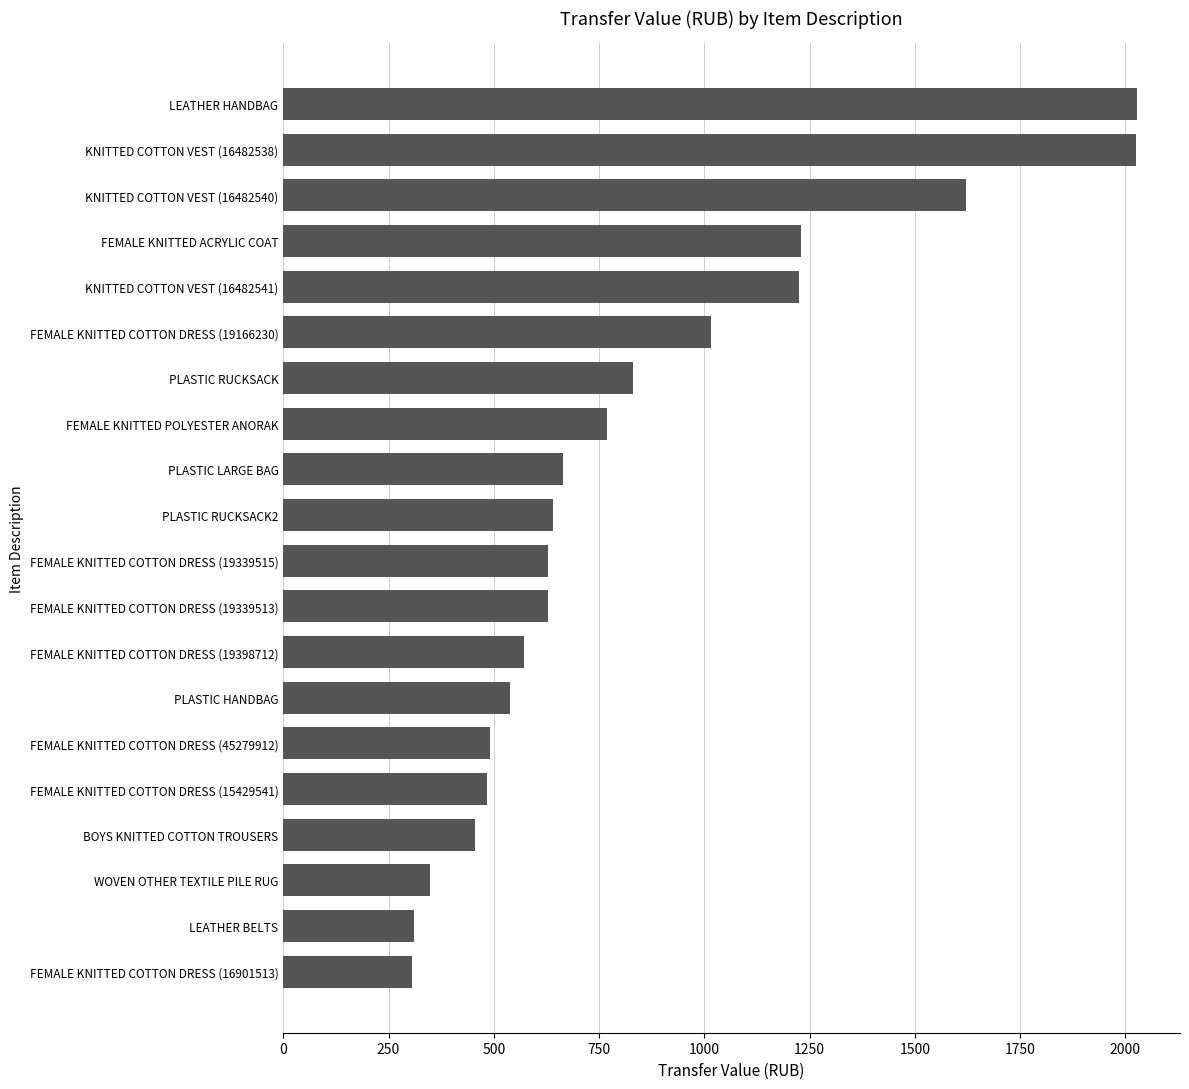

What is the difference between the second highest and second lowest values?

1715.7